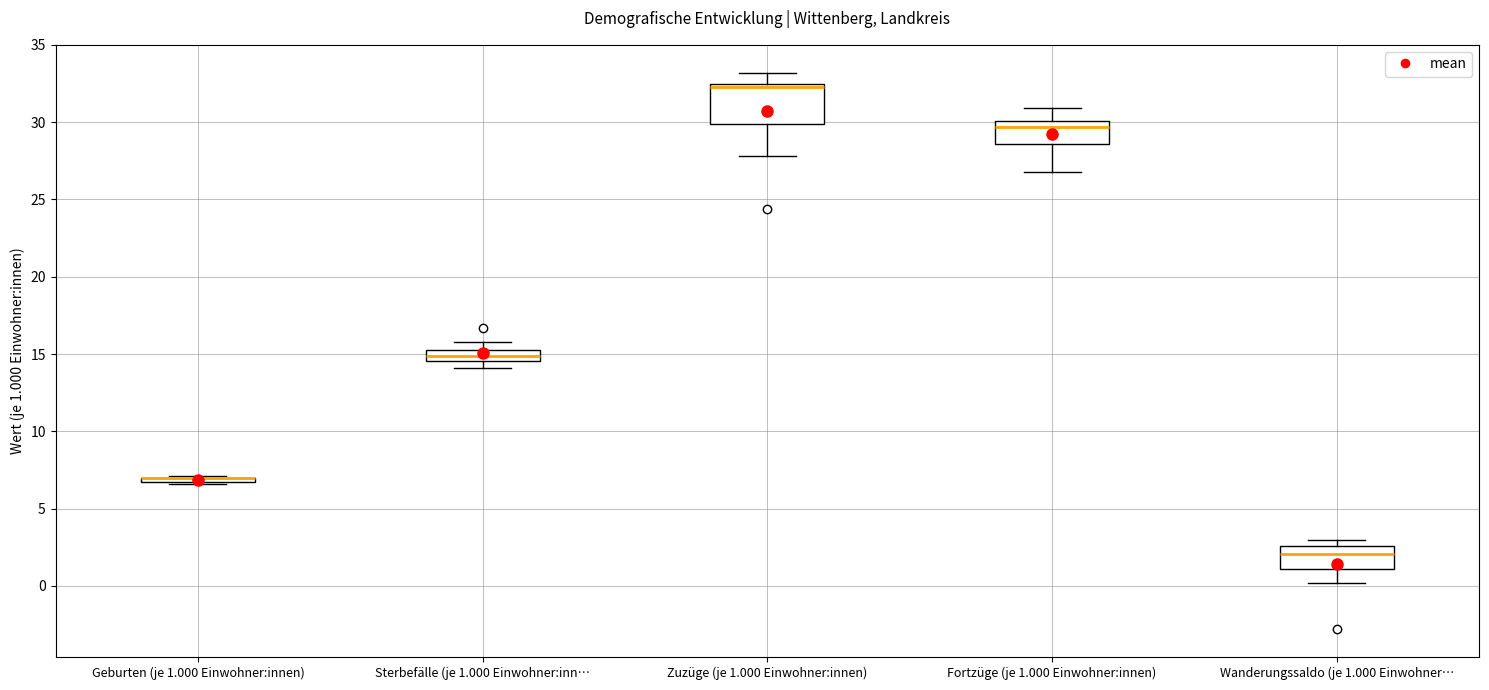

Comparing the boxes themselves (not the whiskers), which one is the tallest?

Zuzüge (je 1.000 Einwohner:innen)